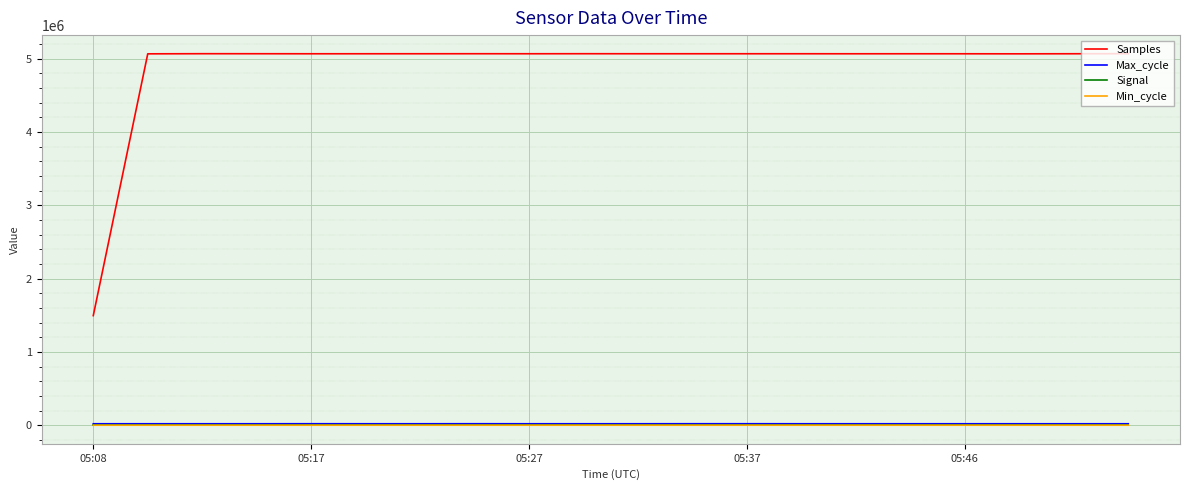

True or false: Samples and Min_cycle cross at least once.

False